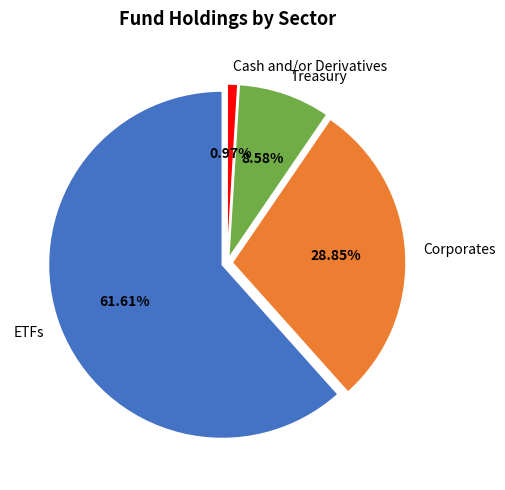

Which slice is the largest?

ETFs